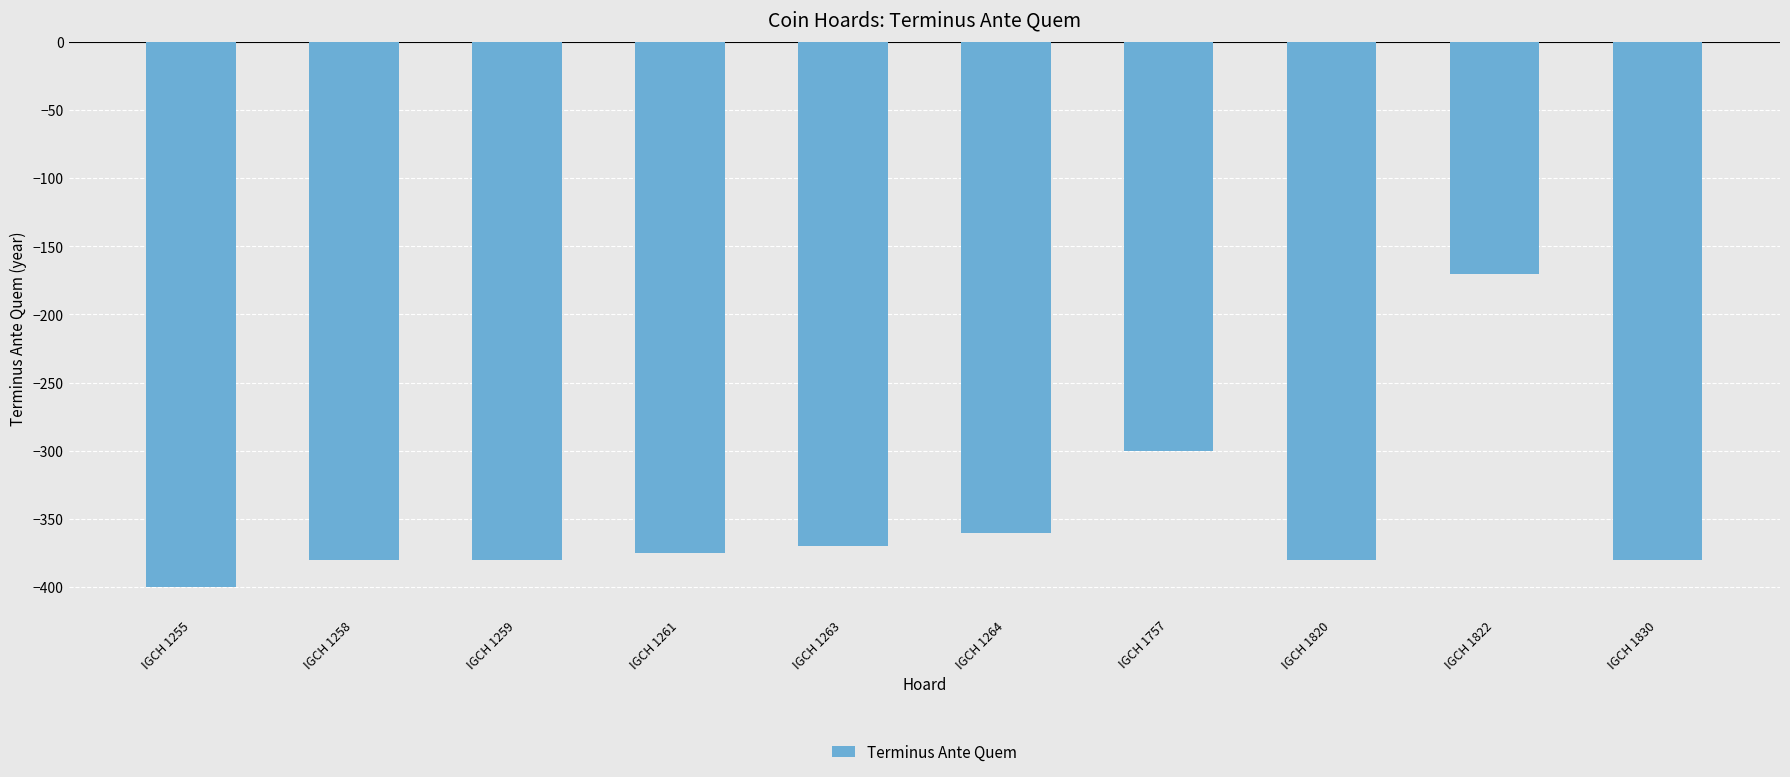

True or false: the data shows -609 at IGCH 1259.

False